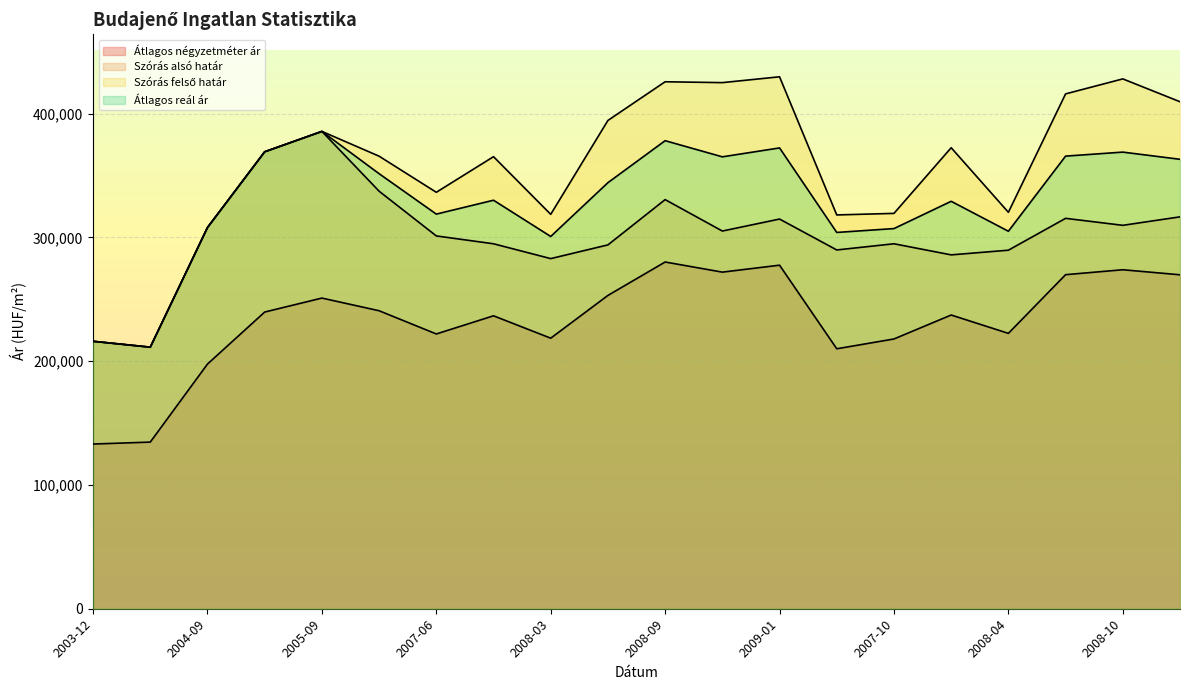

True or false: Átlagos négyzetméter ár and Szórás alsó határ cross at least once.

False